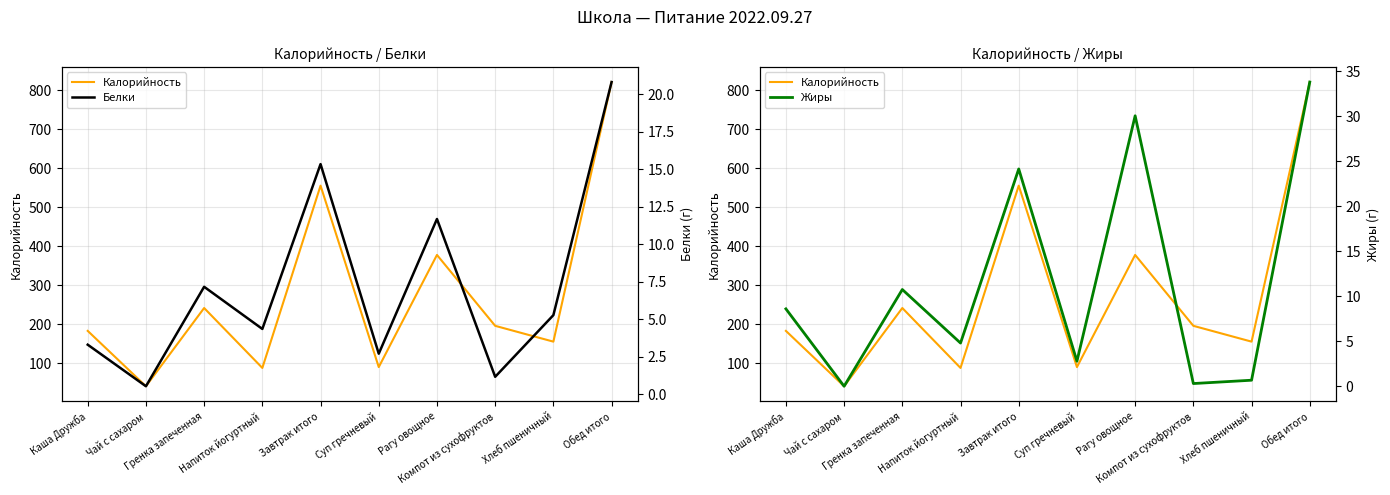

What is the spread (max minus min) of values at Напиток йогуртный?

84.2